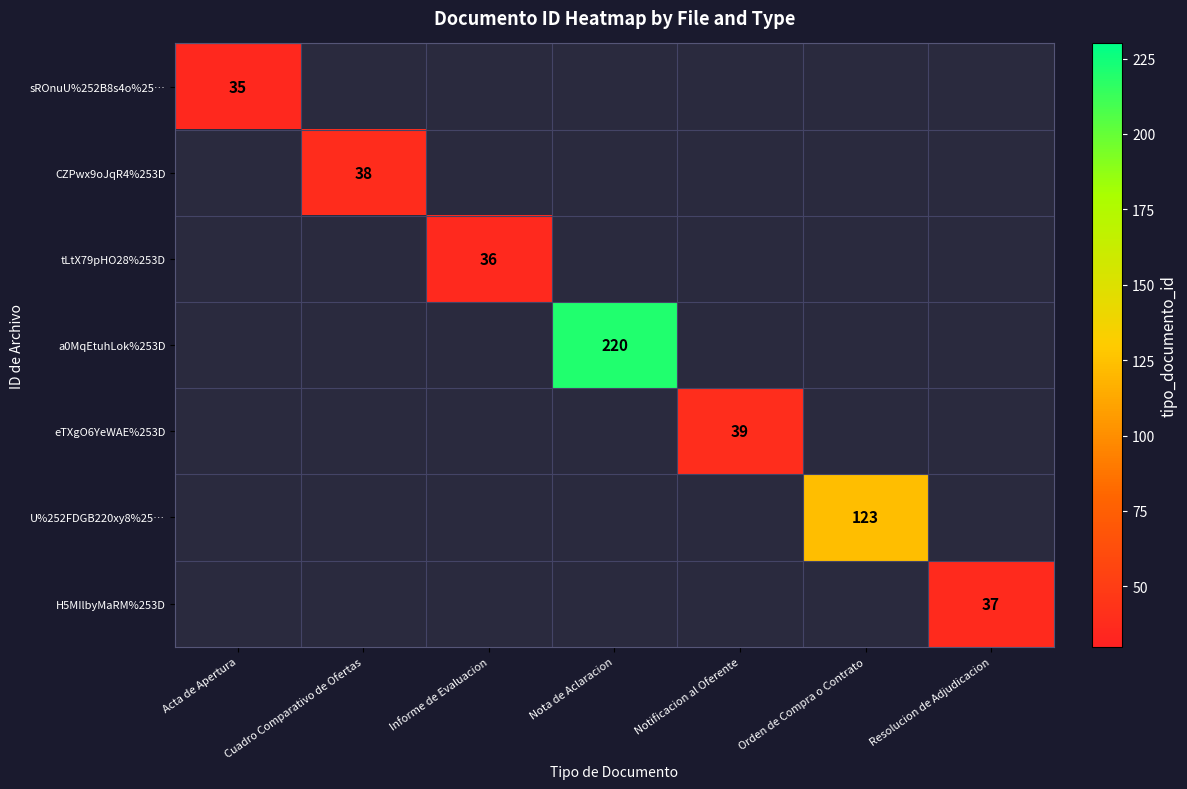

Between Orden de Compra o Contrato and Nota de Aclaracion, which is larger?

Nota de Aclaracion